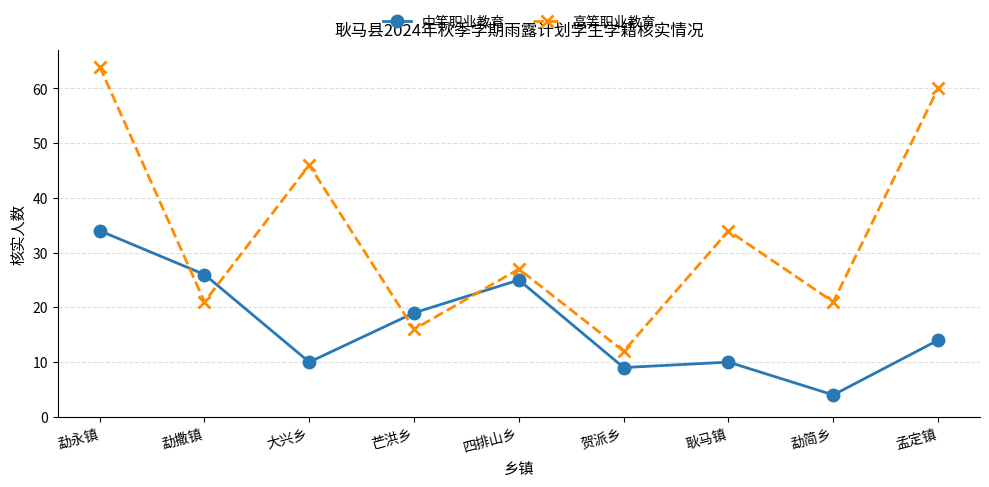

What is the label of the 2nd point from the right?

勐简乡